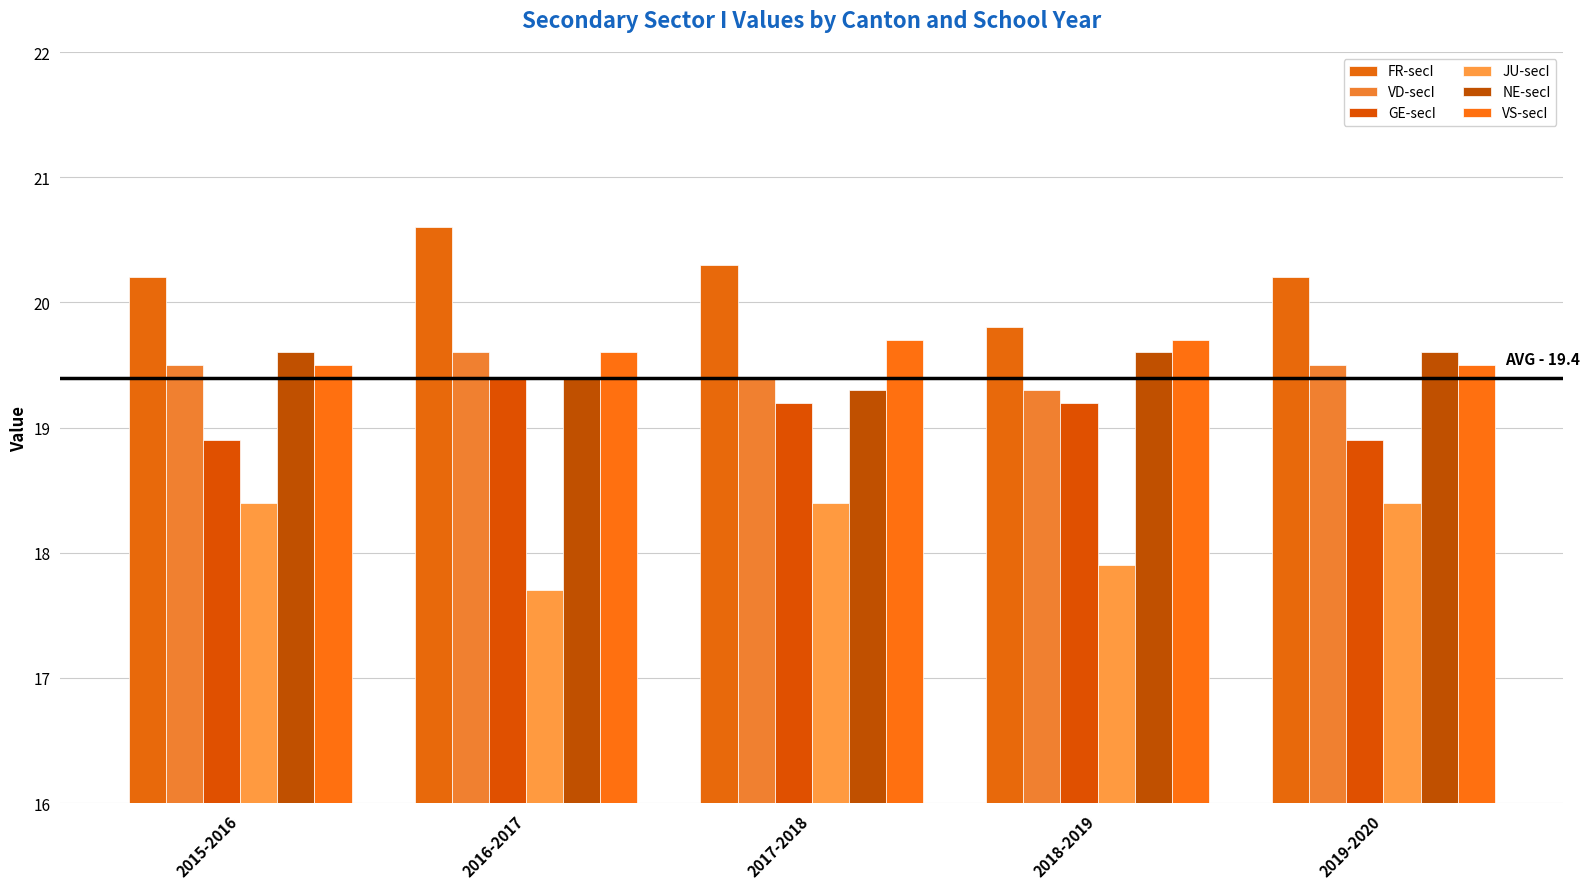

Rank the series by their maximum value, from lowest to highest.

JU-secI, GE-secI, VD-secI, NE-secI, VS-secI, FR-secI